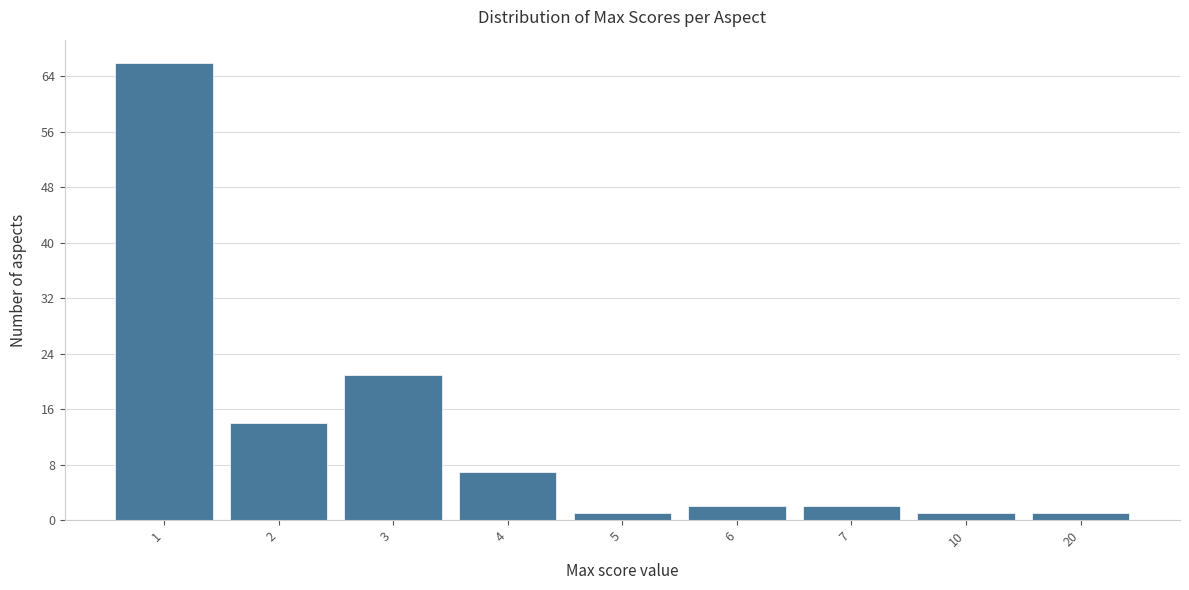

Reading right to left, list all the values displayed in this chart.

20=1	10=1	7=2	6=2	5=1	4=7	3=21	2=14	1=66